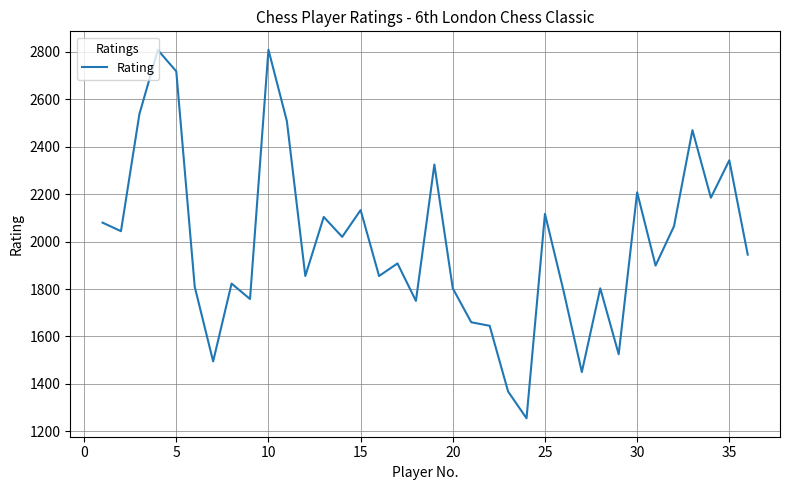

How many distinct data groups are displayed?

1